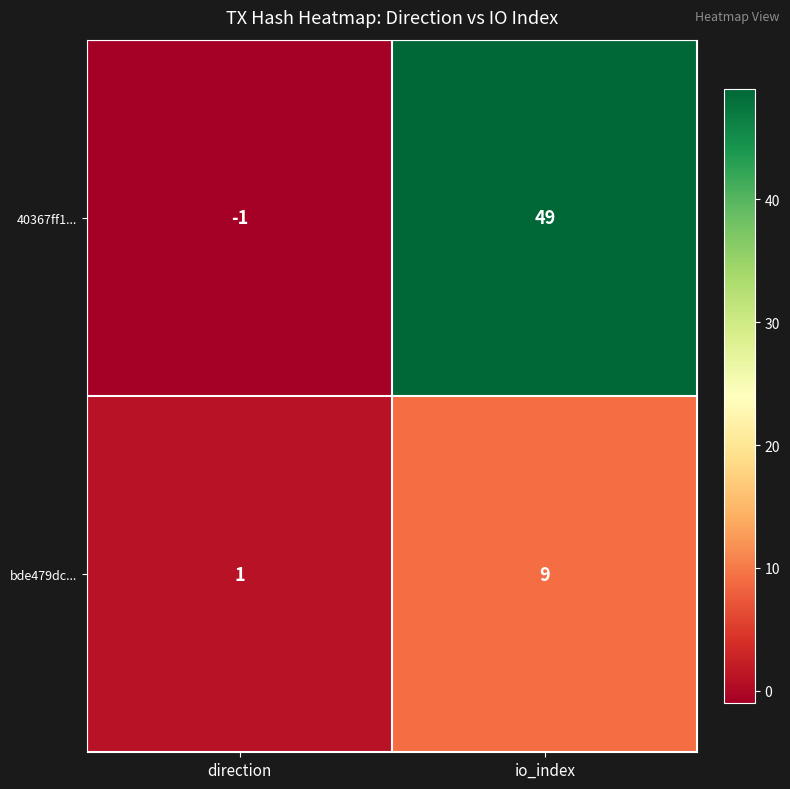

What is the maximum value shown in the chart?

49